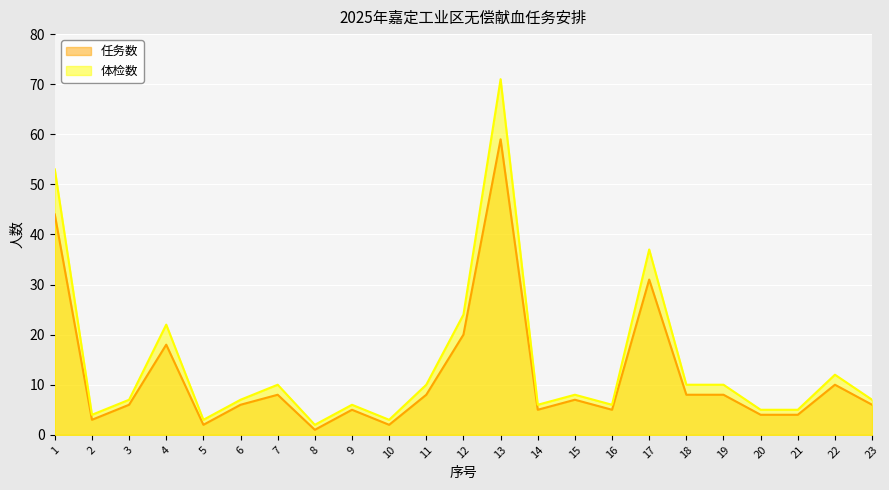

Rank the categories by 任务数 value from highest to lowest.

13, 1, 17, 12, 4, 22, 7, 11, 18, 19, 15, 3, 6, 23, 9, 14, 16, 20, 21, 2, 5, 10, 8